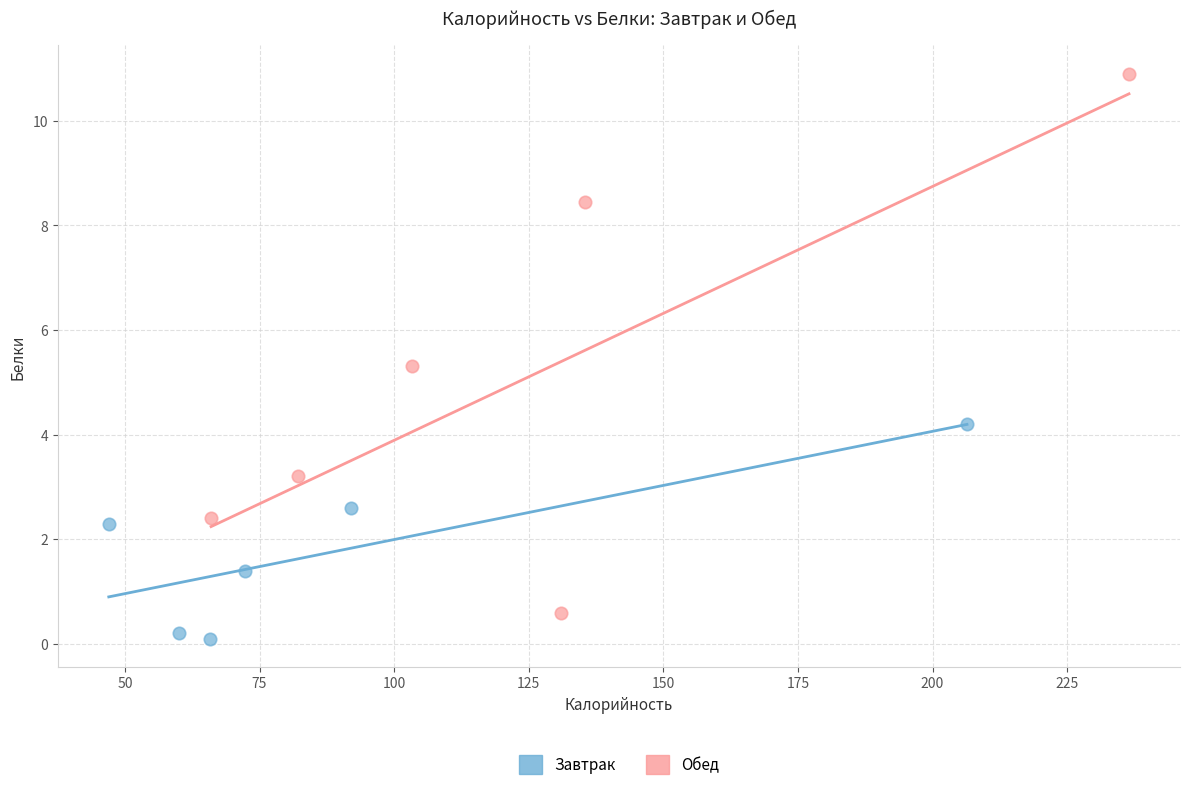

Which series has the widest spread of Y values?

Обед